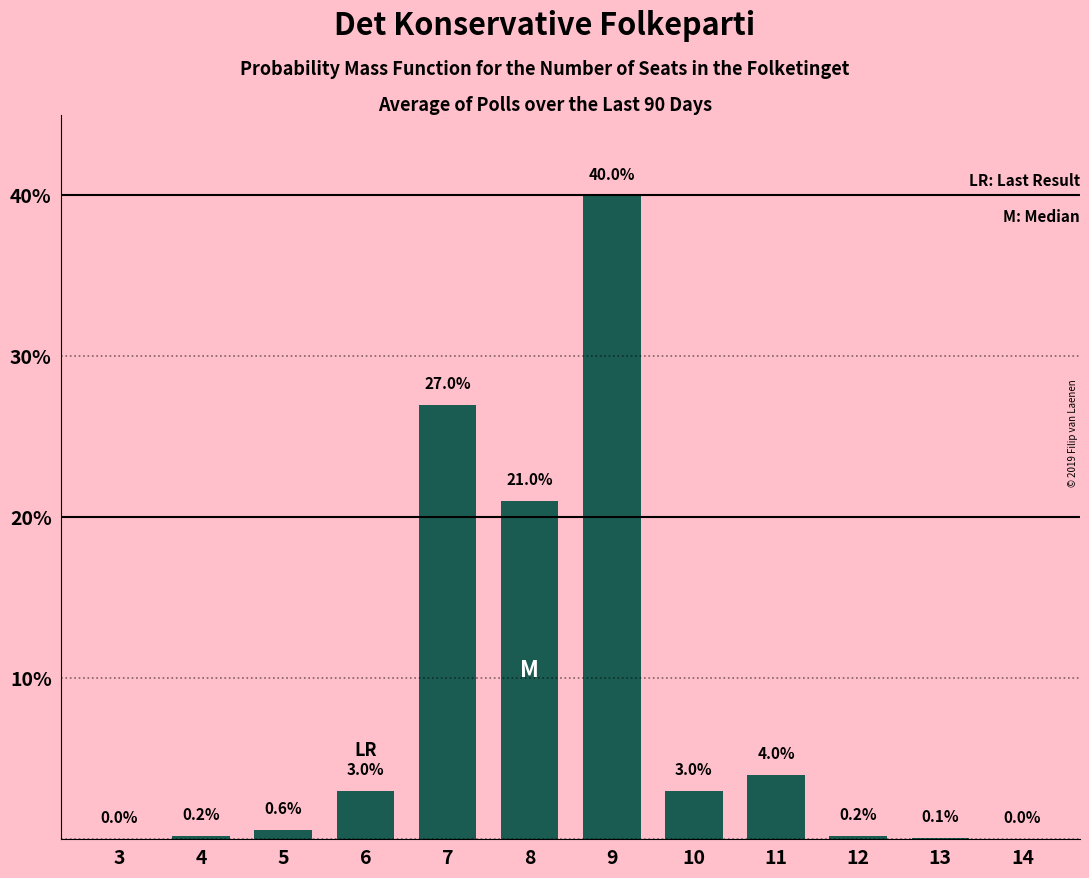

Reading left to right, extract all data points from this chart.

3=0.0	4=0.2	5=0.6	6=3.0	7=27.0	8=21.0	9=40.0	10=3.0	11=4.0	12=0.2	13=0.1	14=0.0